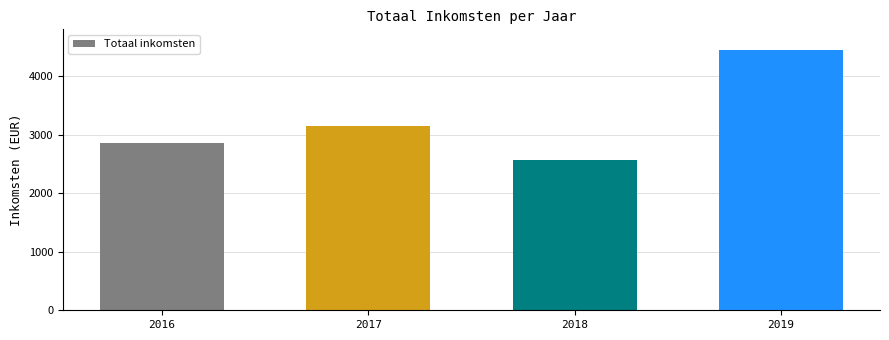

What is the change in value from 2017 to 2018?

-583.4